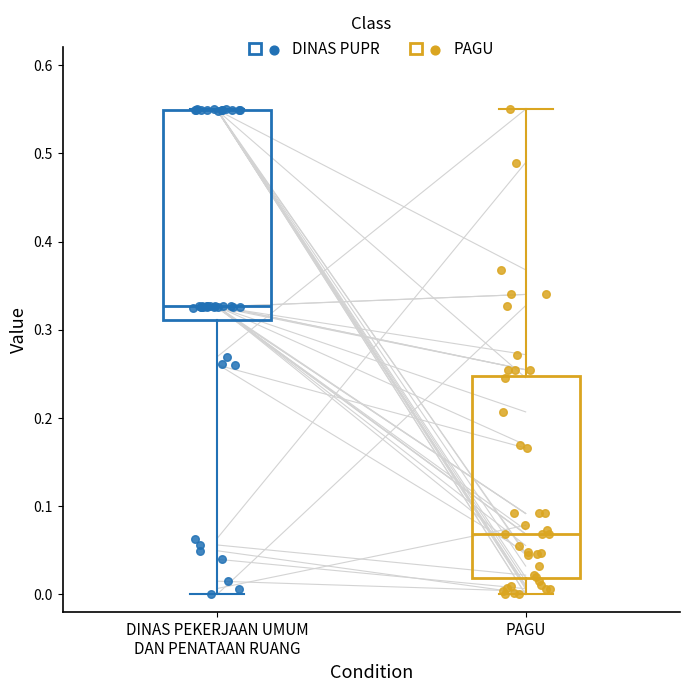

Reading left to right, transcribe this box plot: for each box, give where its median line is, the range the box spans, and where its two whiskers end, as read against the y-axis. The values are not printed on the chart, so give them approximately, as read against the axis.

DINAS PEKERJAAN UMUM DAN PENATAAN RUANG: median 0.33, box 0.31 to 0.55, whiskers 0.00 to 0.55
PAGU: median 0.07, box 0.02 to 0.25, whiskers 0.00 to 0.55